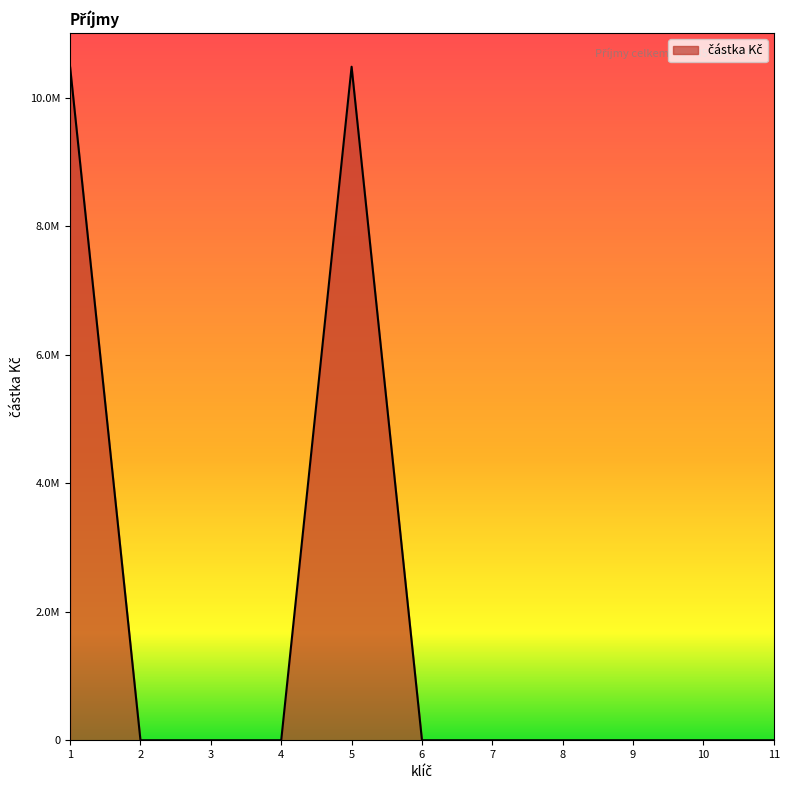

What is the average value?

1906436.6